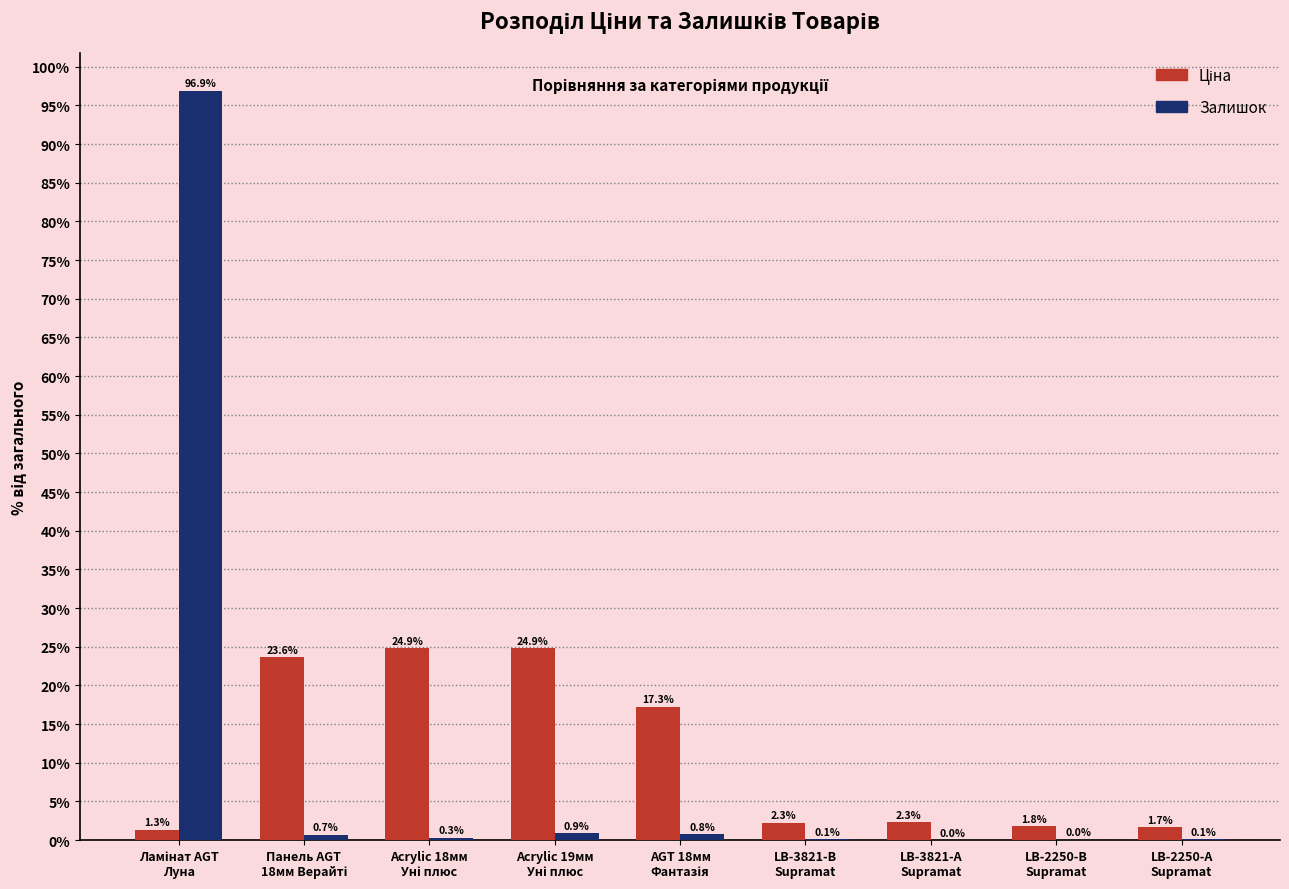

How many distinct data groups are displayed?

2